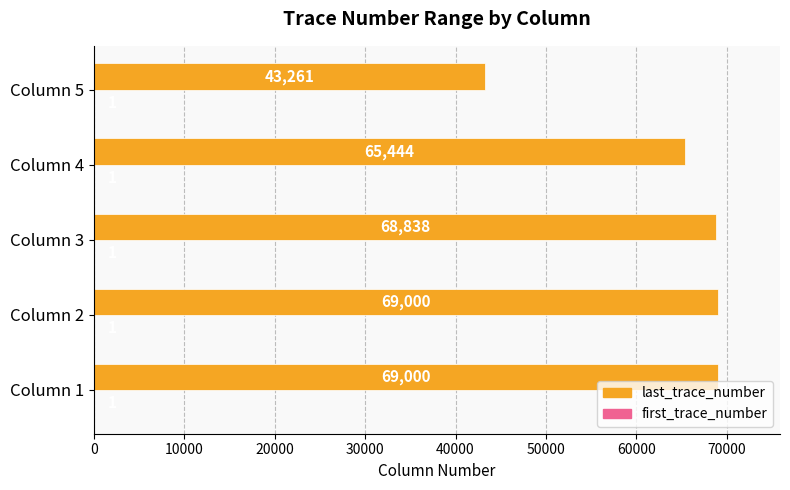

The value of last_trace_number at Column 5 is 57404. True or false?

False